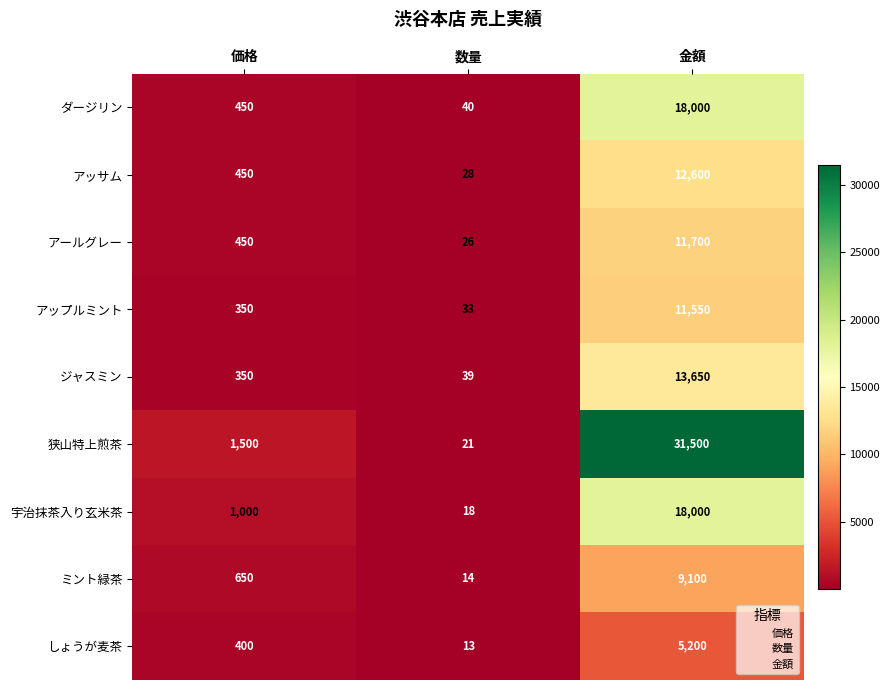

What is the sum of all ミント緑茶 values?

9764